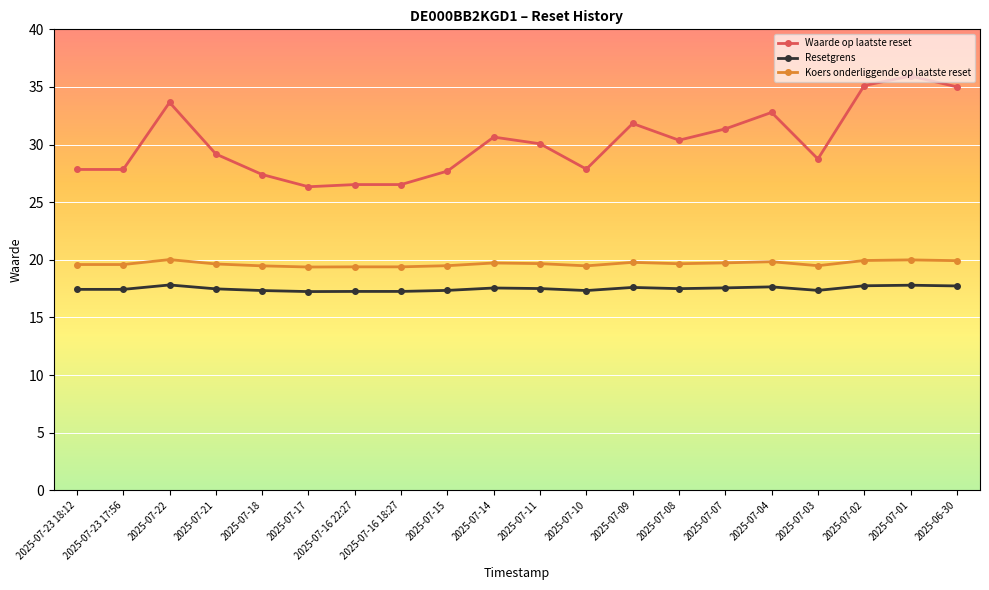

True or false: Resetgrens and Koers onderliggende op laatste reset cross at least once.

False